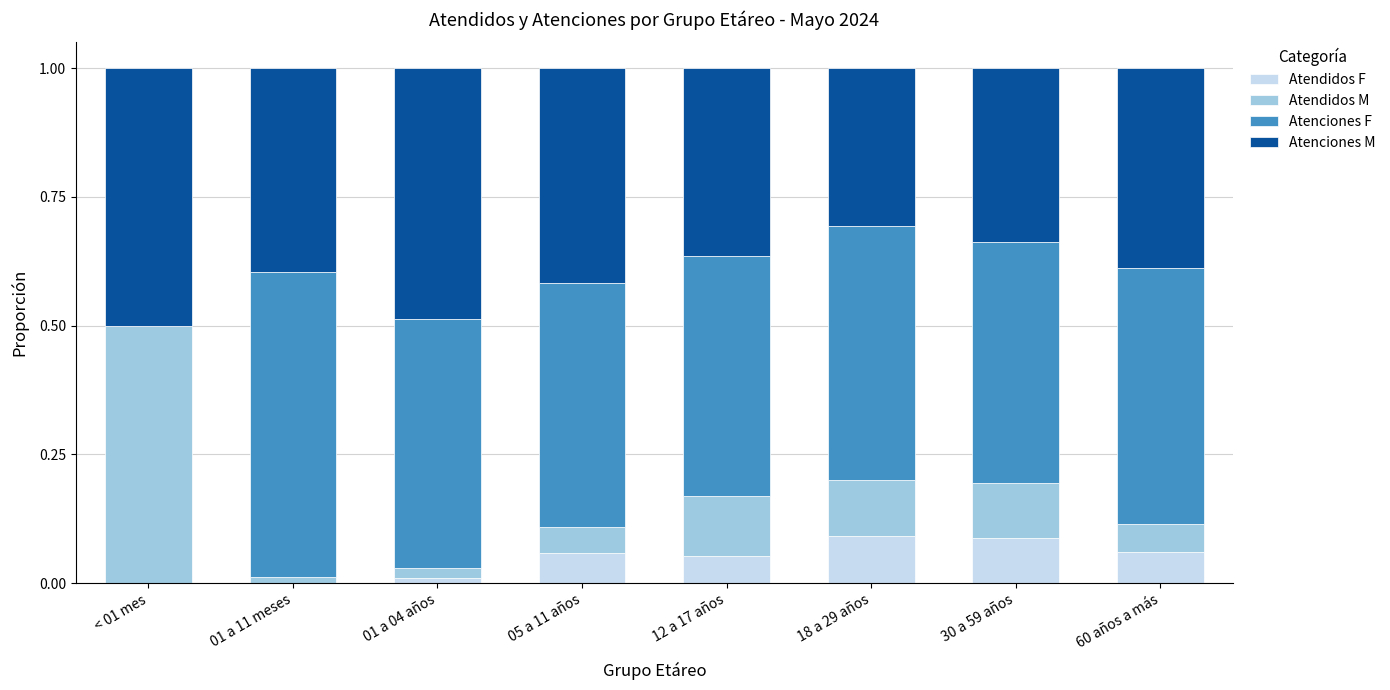

Is it true that Atendidos F equals 0.0 at 05 a 11 años?

False